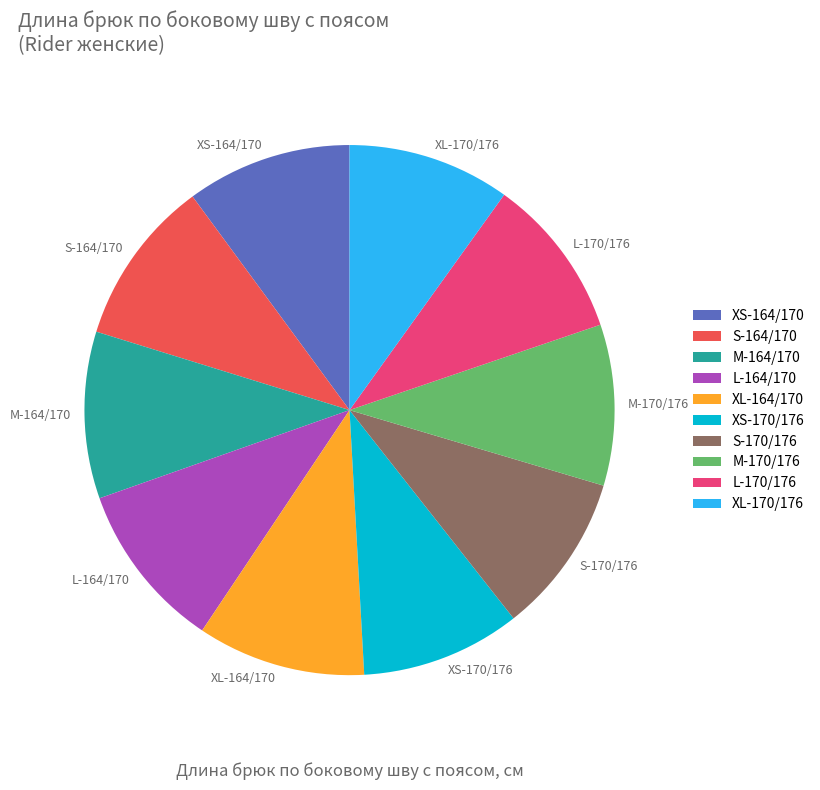

True or false: M-164/170 accounts for 23% of the total.

False